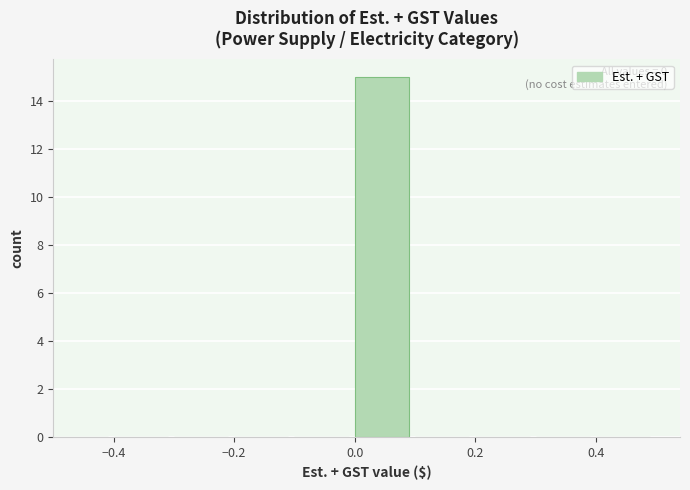

Over which range of the x-axis is the bar tallest?

0.0 to 0.1